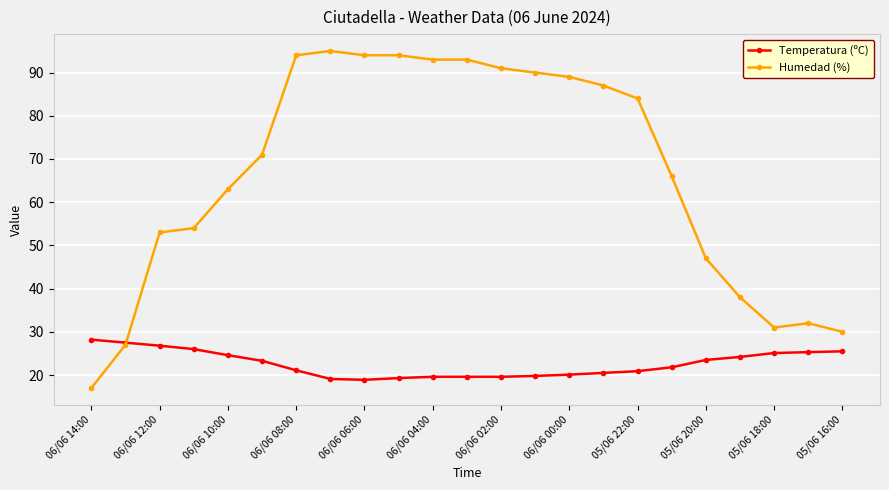

What are all the series names shown in the legend?

Temperatura (ºC), Humedad (%)